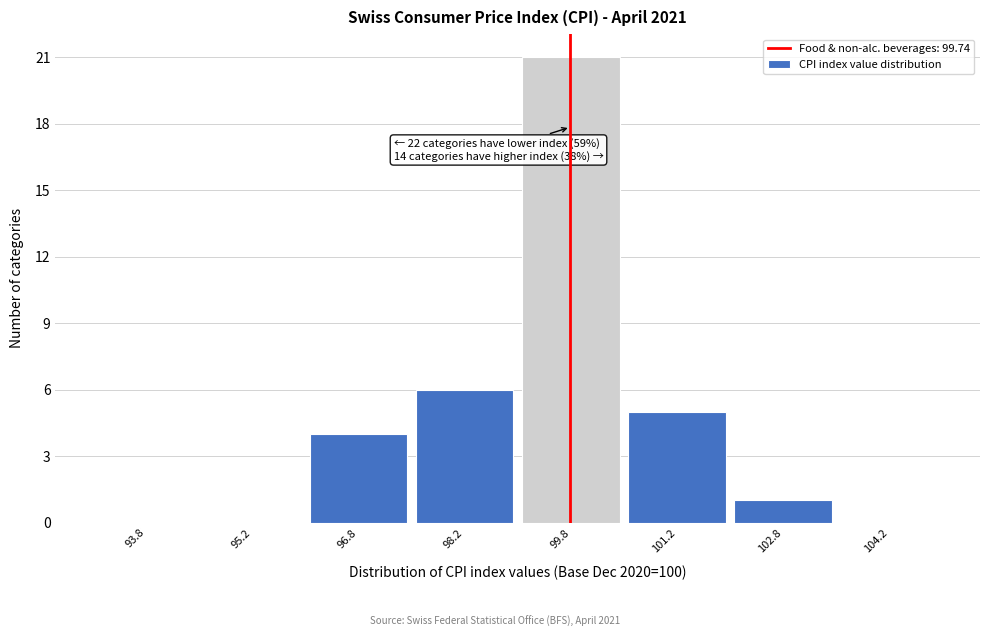

Over which range of the x-axis is the bar tallest?

99.0 to 100.5